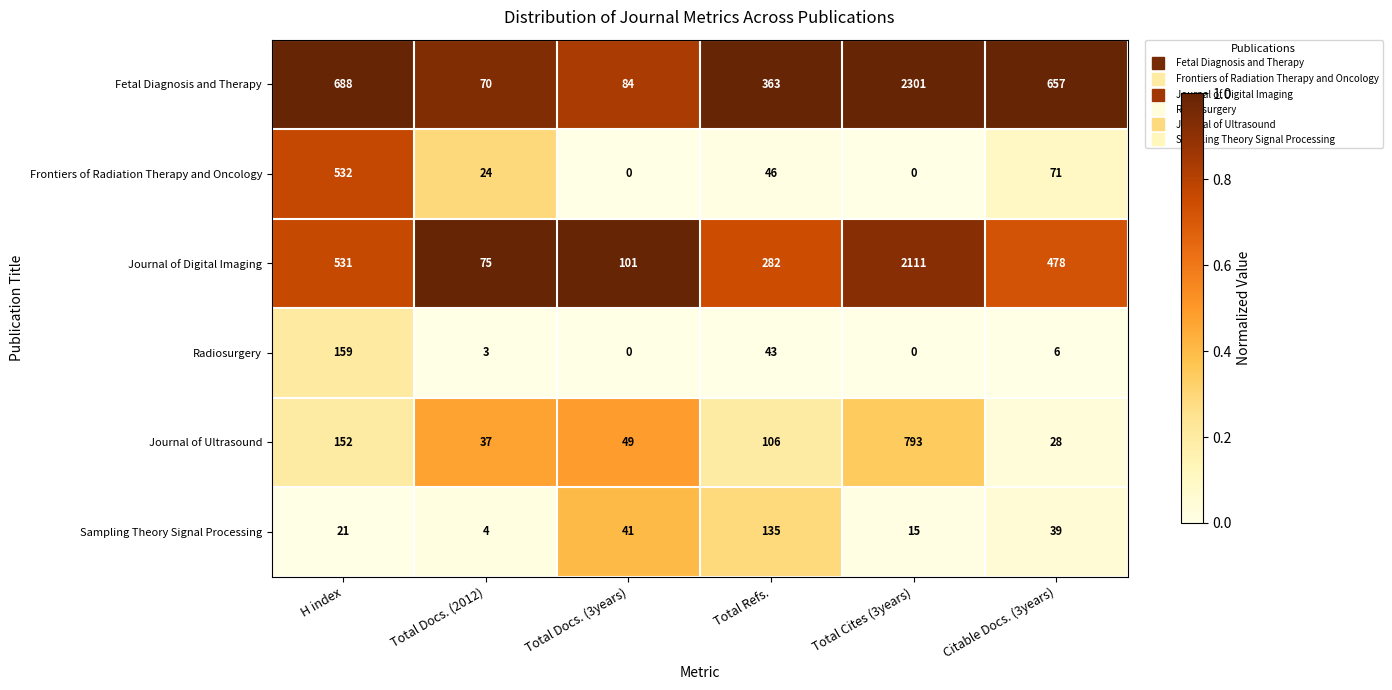

Which series has the largest total across all categories?

Fetal Diagnosis and Therapy